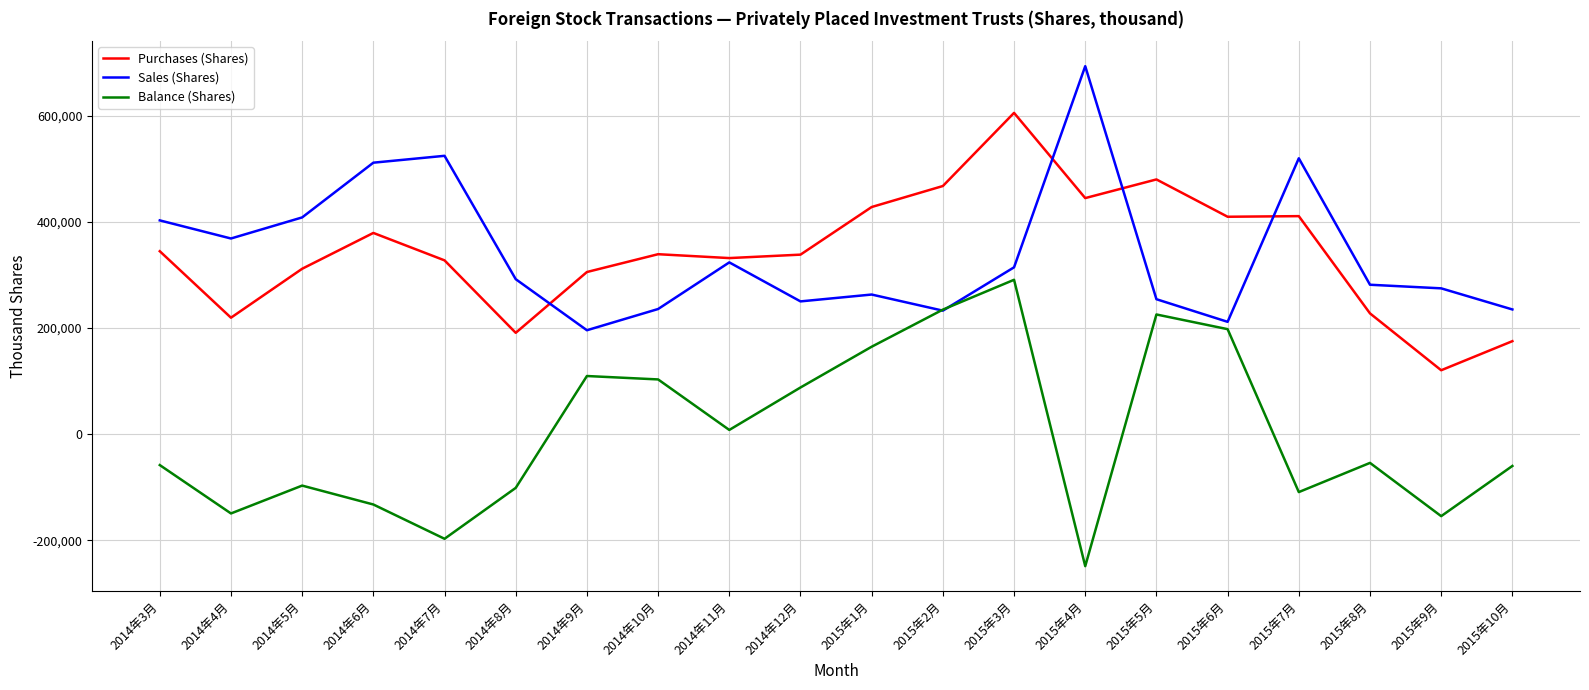

True or false: Purchases (Shares) and Balance (Shares) cross at least once.

False